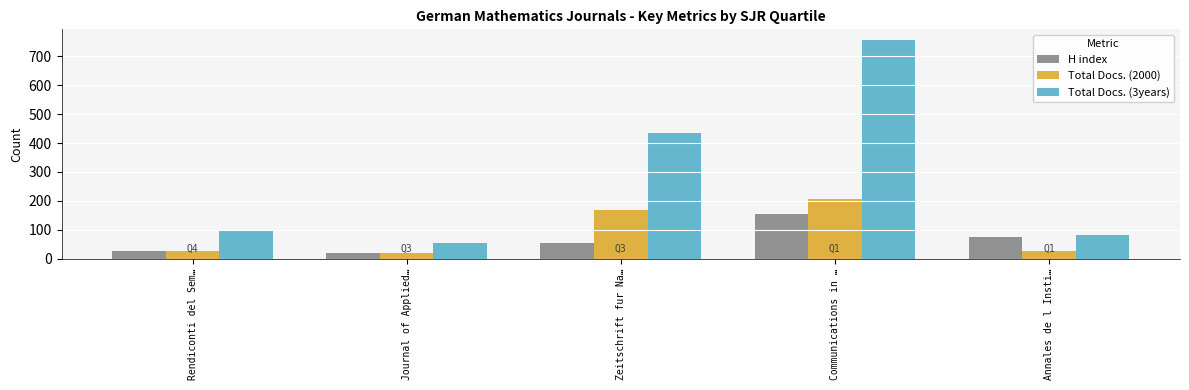

At which category is the sum across all series the highest?

Communications in …